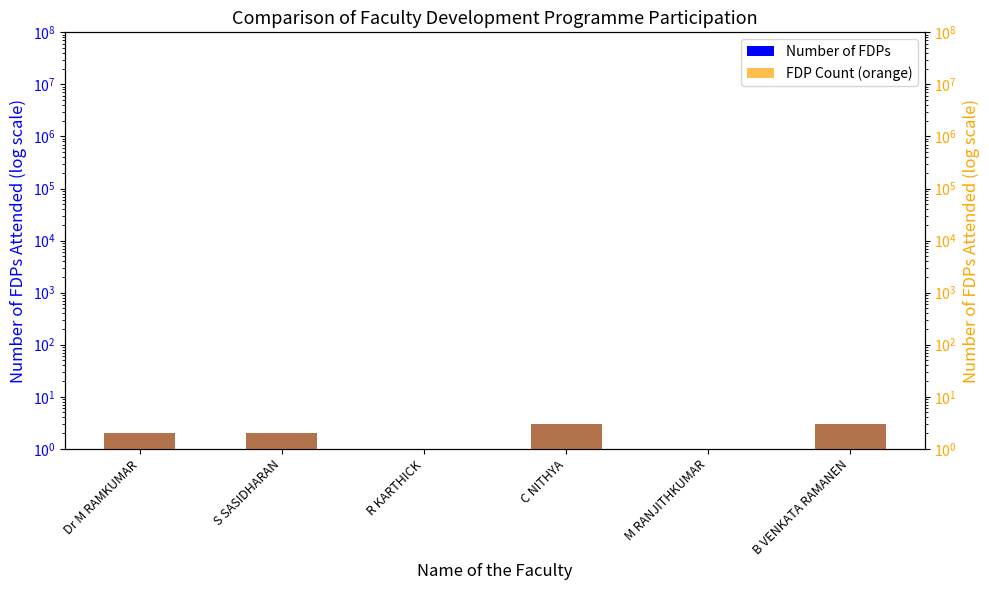

How many data points does each series have?

6